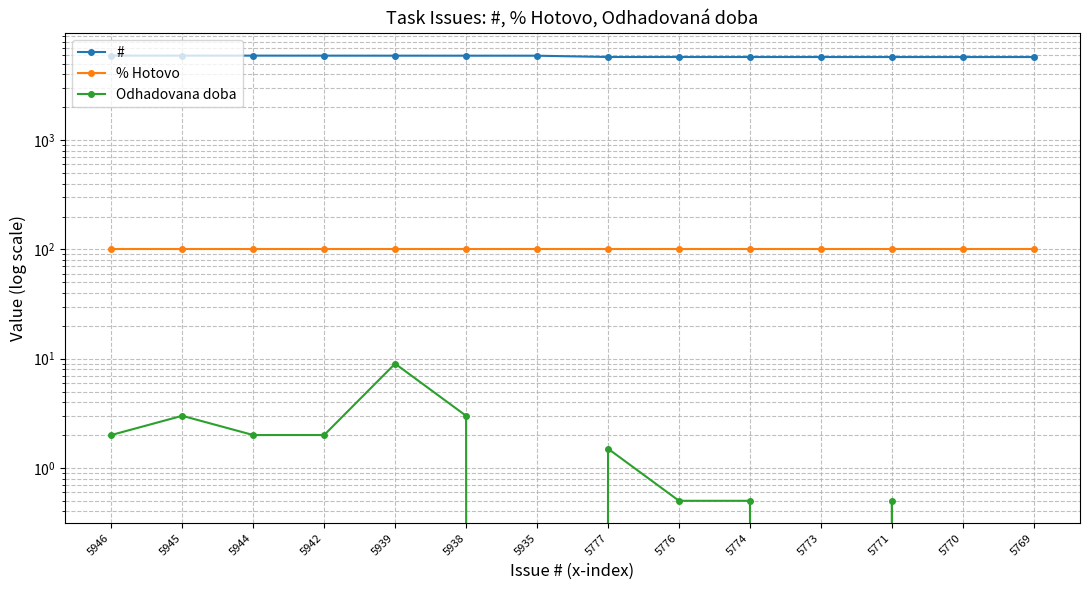

True or false: % Hotovo and Odhadovana doba intersect in this chart.

False